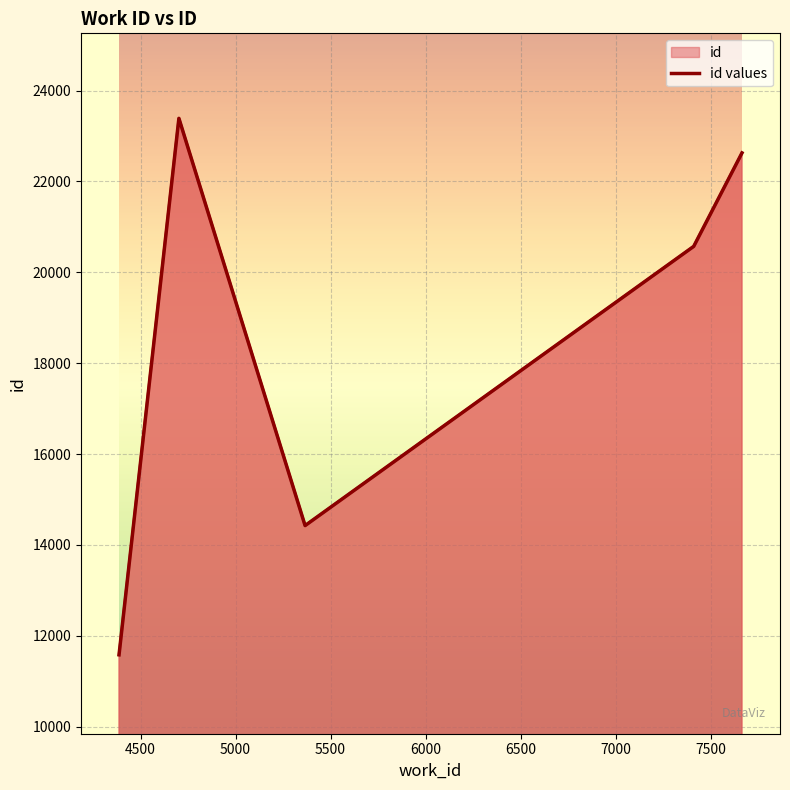

Rank the categories by value from lowest to highest.

4387, 5366, 7411, 7665, 4702